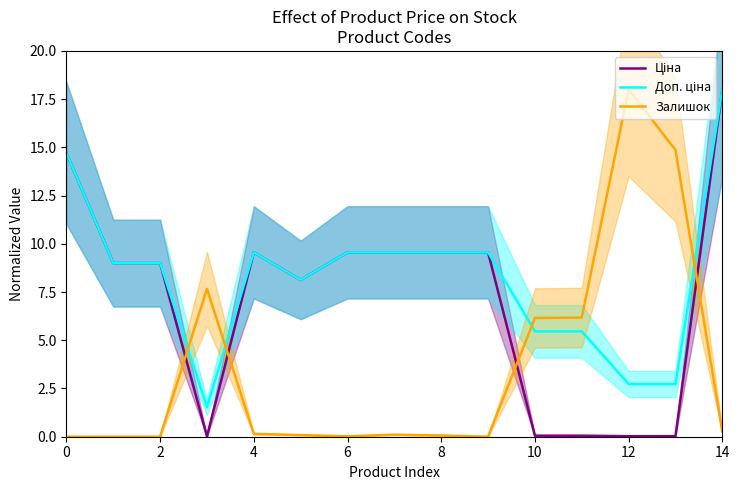

Read the Доп. ціна value at 13.

2.7